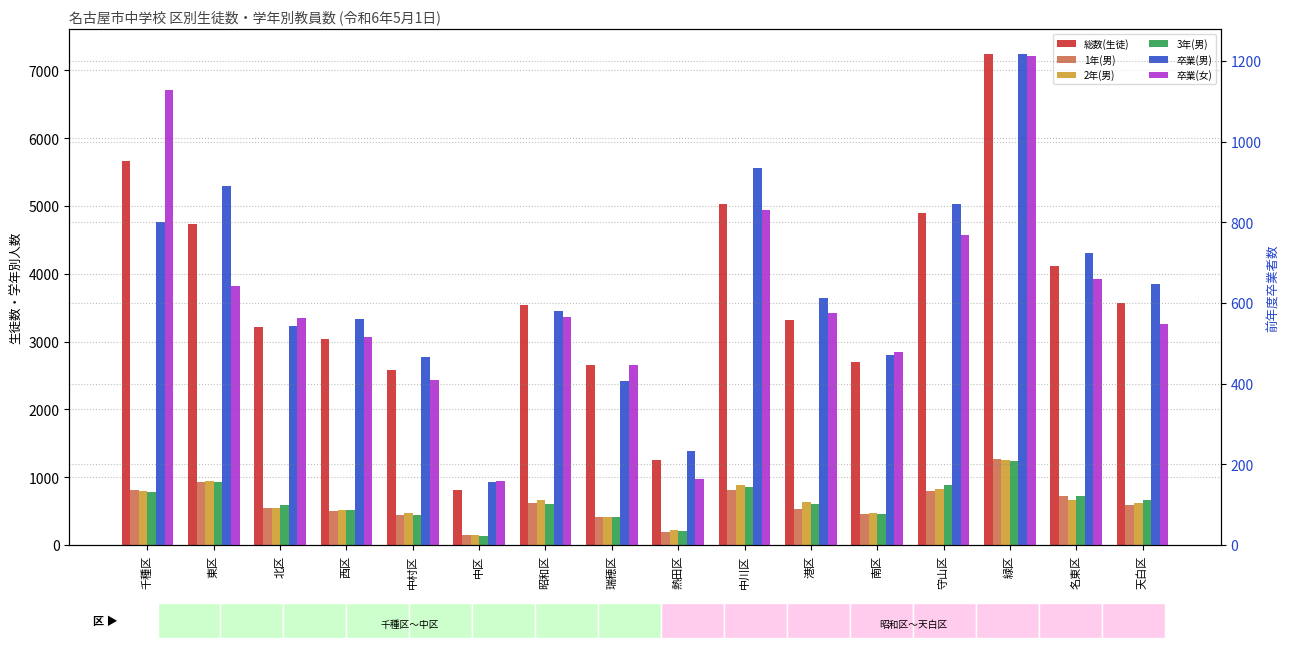

What is the sum of all 卒業(男) values?

10088